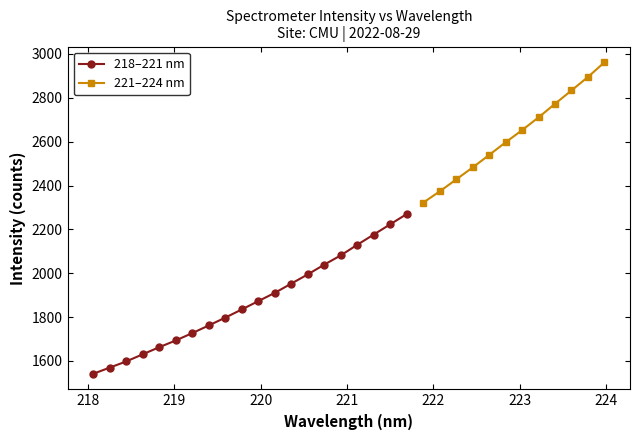

How many values in the 218–221 nm series exceed 1872?

10